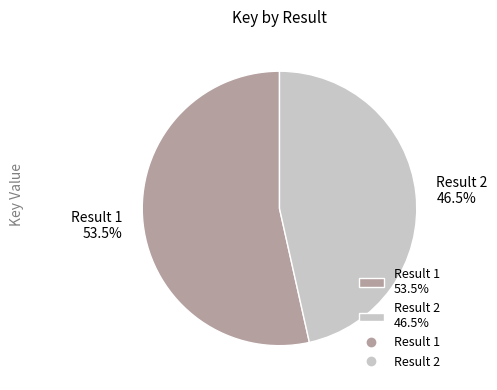

What is the ratio of the value at Result 2 46.5% to the value at Result 1 53.5%?

0.9